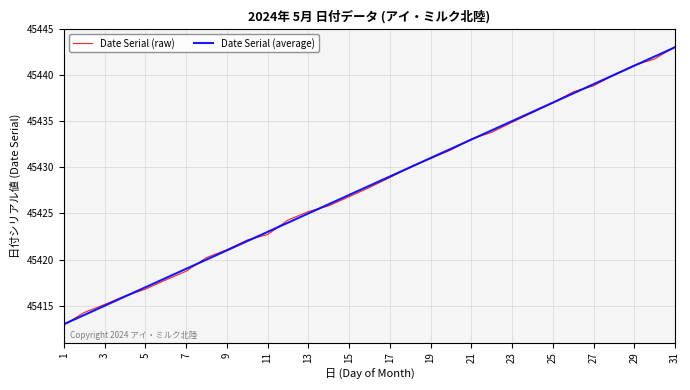

Which series has the widest spread of values?

Date Serial (raw)